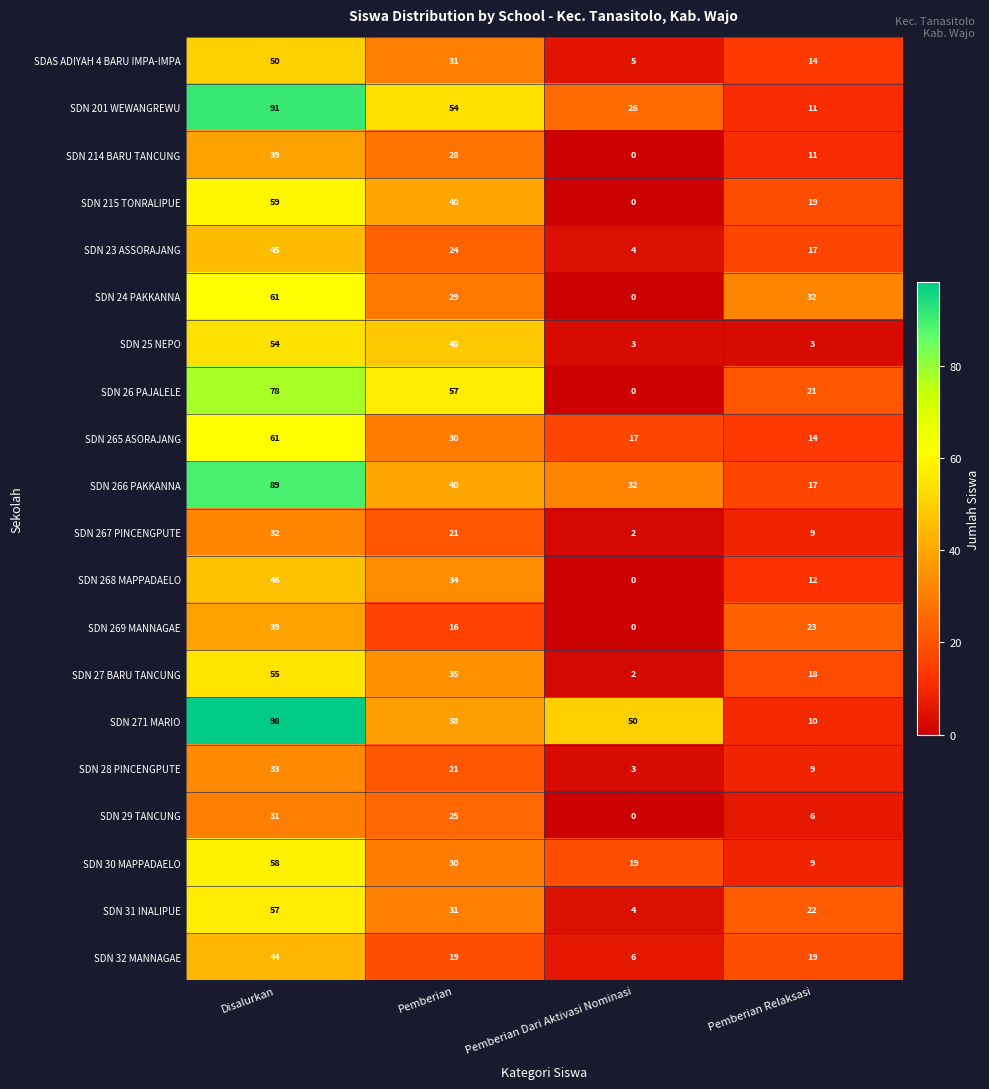

Count the SDN 23 ASSORAJANG values in the range 17 to 45.

3